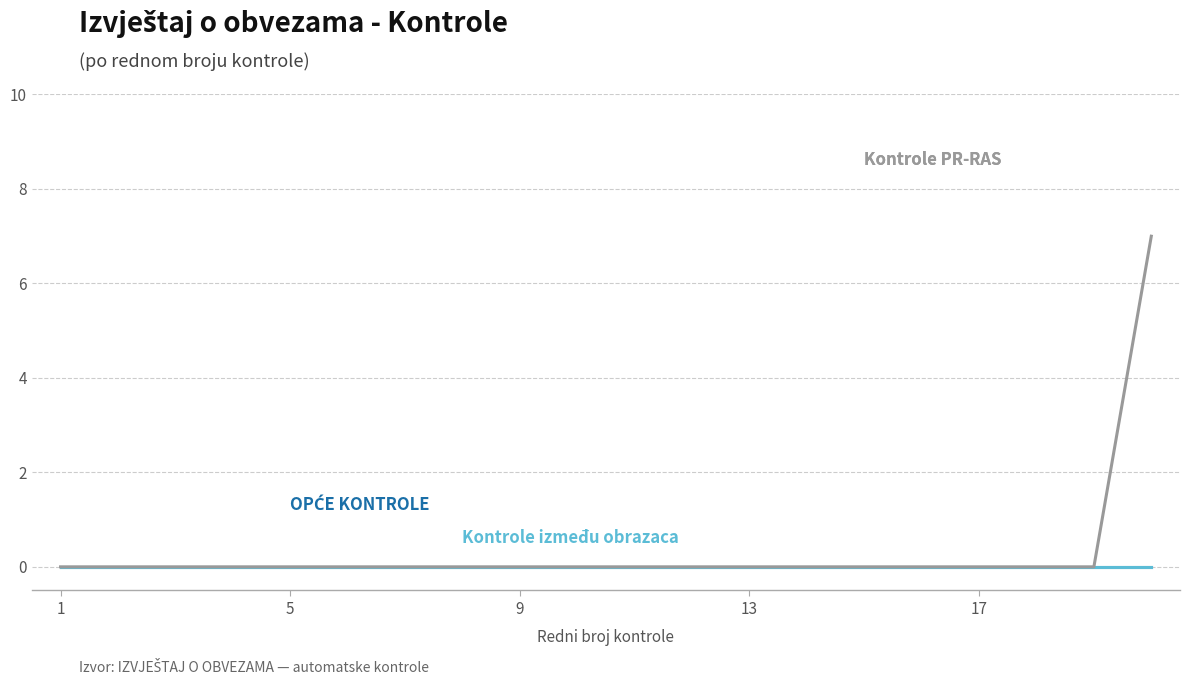

Is it true that Kontrole na obrascu PR-RAS equals 4 at 13?

False